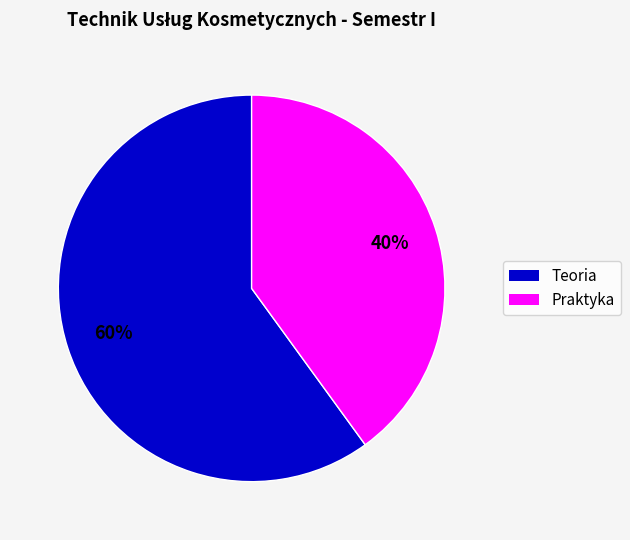

Is there a majority slice in this chart?

Yes